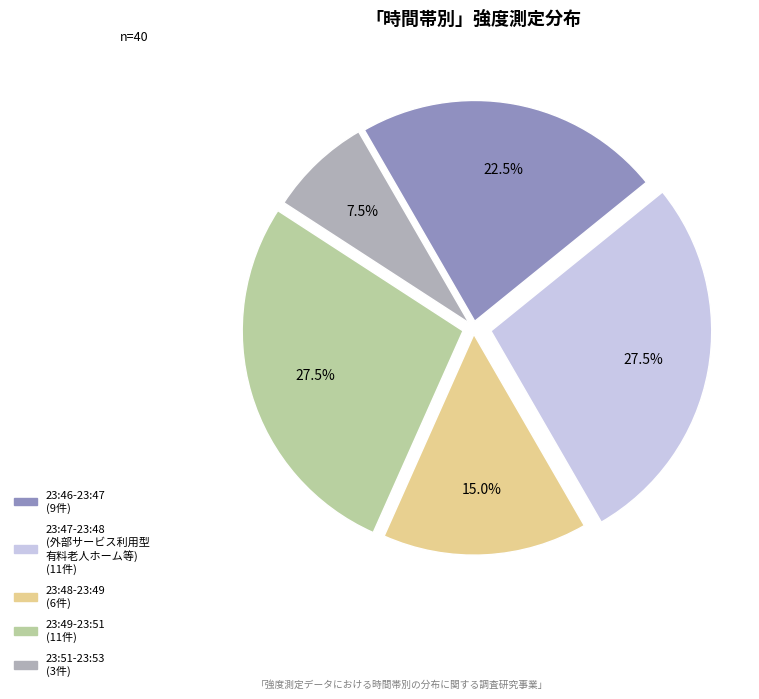

Count the number of slices in the pie.

5